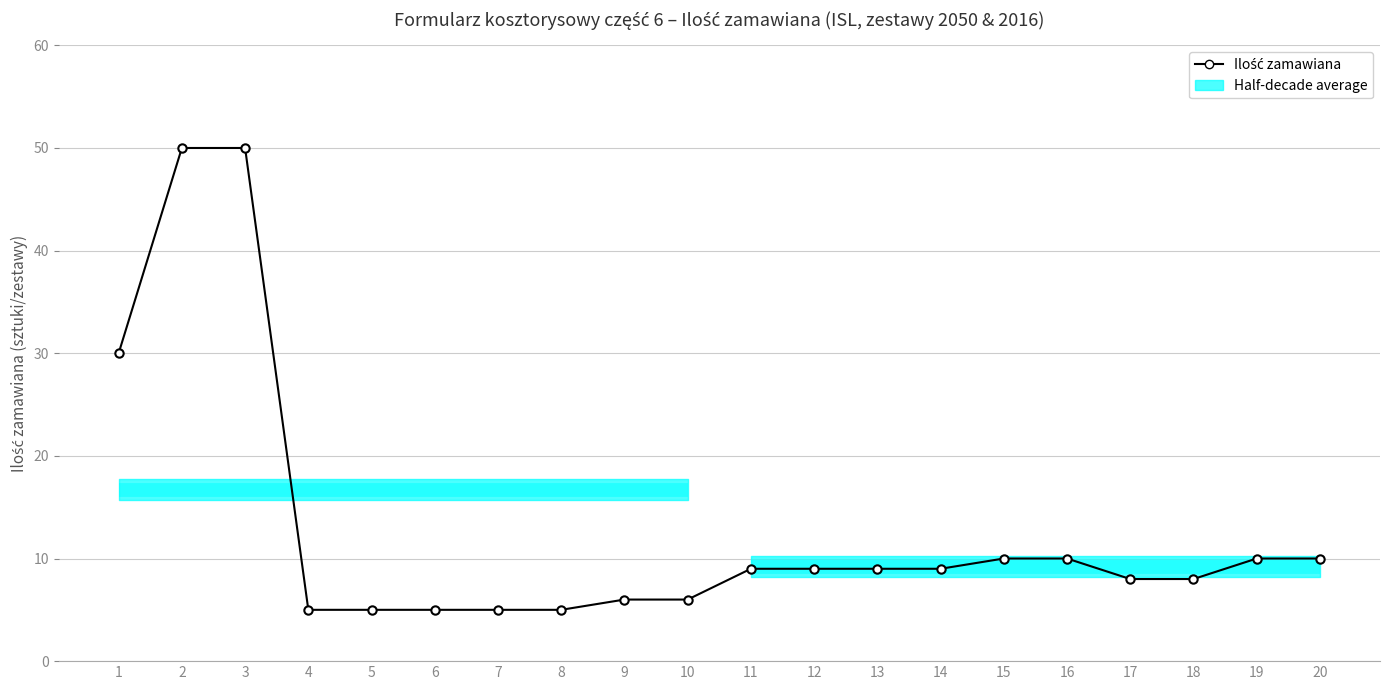

True or false: the data shows 2 at 8.

False